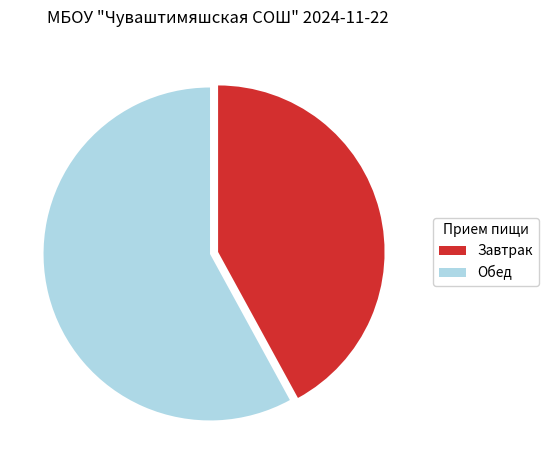

Is the sum of Обед and Завтрак greater than half?

Yes